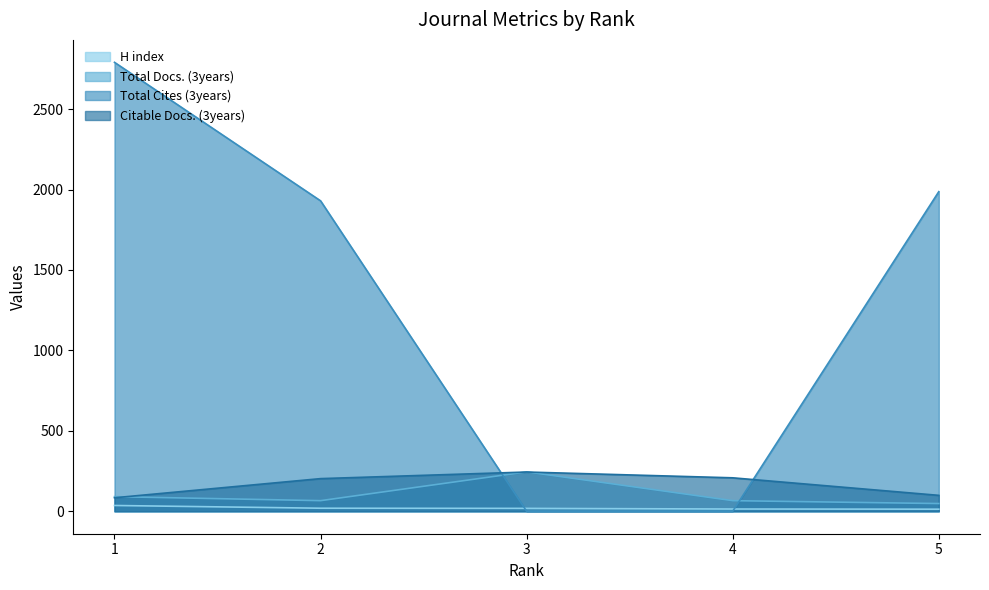

The Citable Docs. (3years) series shows 50 at 1. True or false?

False